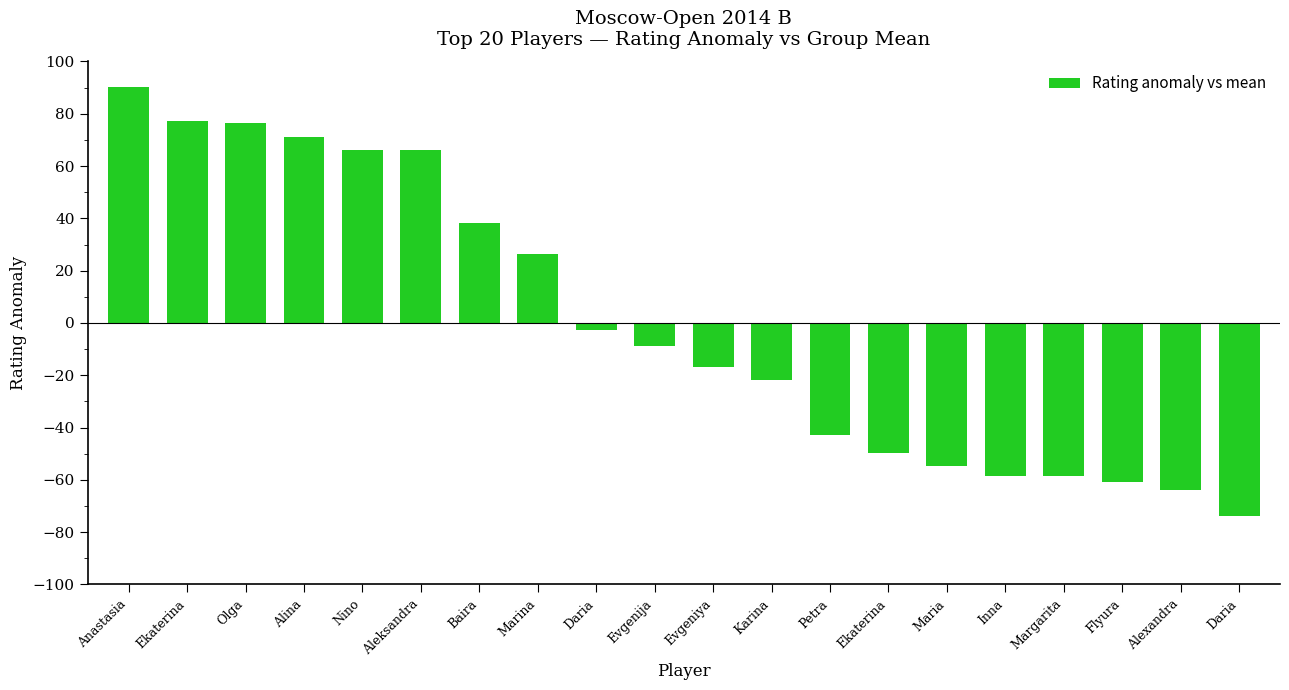

What is the sum of the values at Karina and Baira?

16.6